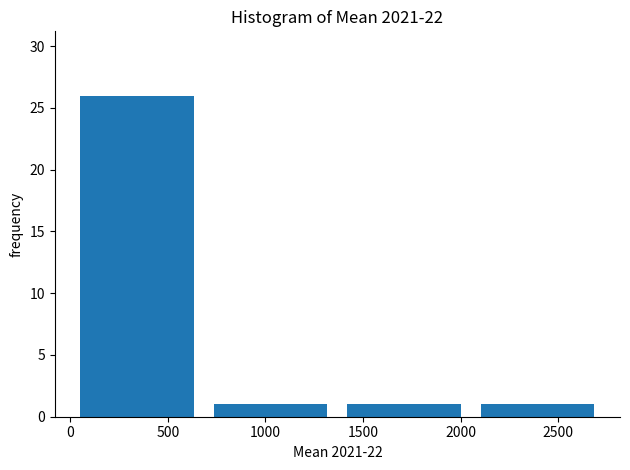

Reading left to right, list every bar in this chart as the range it spans on the x-axis followed by its height. Neither the bar edges nor the heights are printed on the chart, so give them approximately, as read against the axes.

0 to 700: 26
700 to 1350: 1
1350 to 2050: 1
2050 to 2750: 1